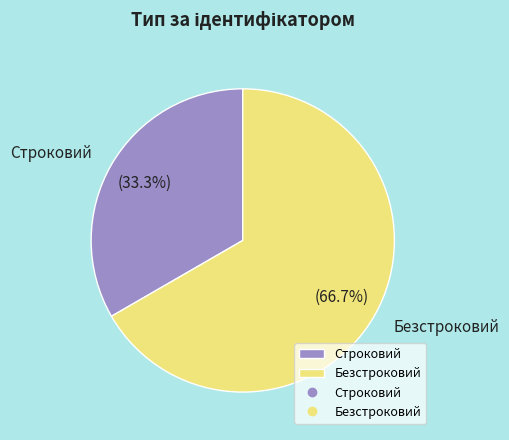

Is there a majority slice in this chart?

Yes